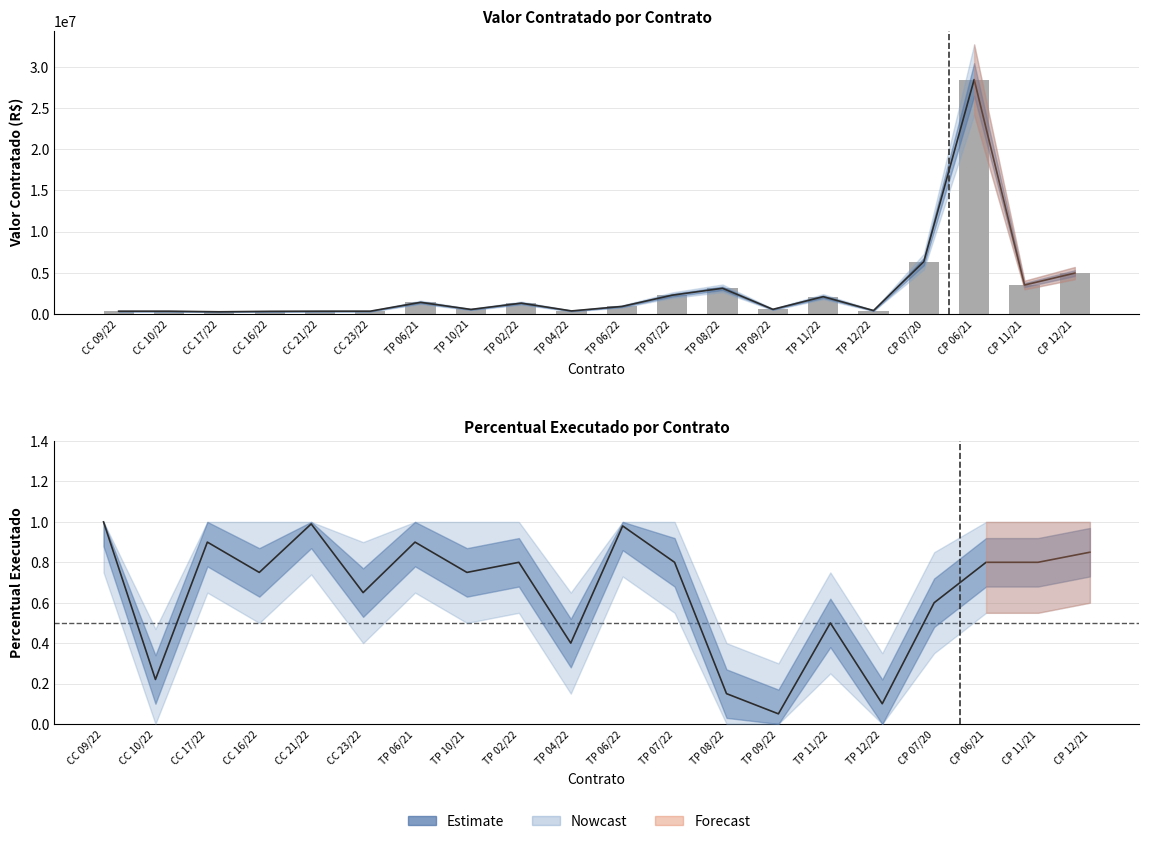

Reading left to right, what are all the values shown in this chart?

Valor Contratado: CC 09/22=316070.5	CC 10/22=315809.3	CC 17/22=244784.5	CC 16/22=299000.7	CC 21/22=316132.2	CC 23/22=318622.7	TP 06/21=1391080.6	TP 10/21=530679.5	TP 02/22=1293327.4	TP 04/22=349158.3	TP 06/22=892697.9	TP 07/22=2262936.1	TP 08/22=3101478.8	TP 09/22=540560.5	TP 11/22=2080925.5	TP 12/22=396155.6	CP 07/20=6343440.6	CP 06/21=28472762.5	CP 11/21=3496758.0	CP 12/21=4946506.2
Estimate: CC 09/22=1.0	CC 10/22=0.2	CC 17/22=0.9	CC 16/22=0.8	CC 21/22=1.0	CC 23/22=0.7	TP 06/21=0.9	TP 10/21=0.8	TP 02/22=0.8	TP 04/22=0.4	TP 06/22=1.0	TP 07/22=0.8	TP 08/22=0.1	TP 09/22=0.1	TP 11/22=0.5	TP 12/22=0.1	CP 07/20=0.6	CP 06/21=0.8	CP 11/21=0.8	CP 12/21=0.8